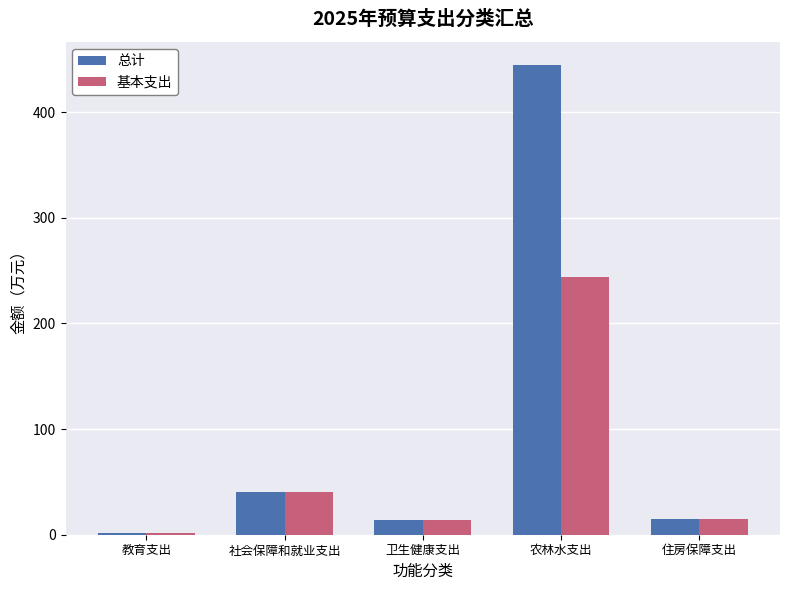

What is the average value of the 基本支出 series?

63.1